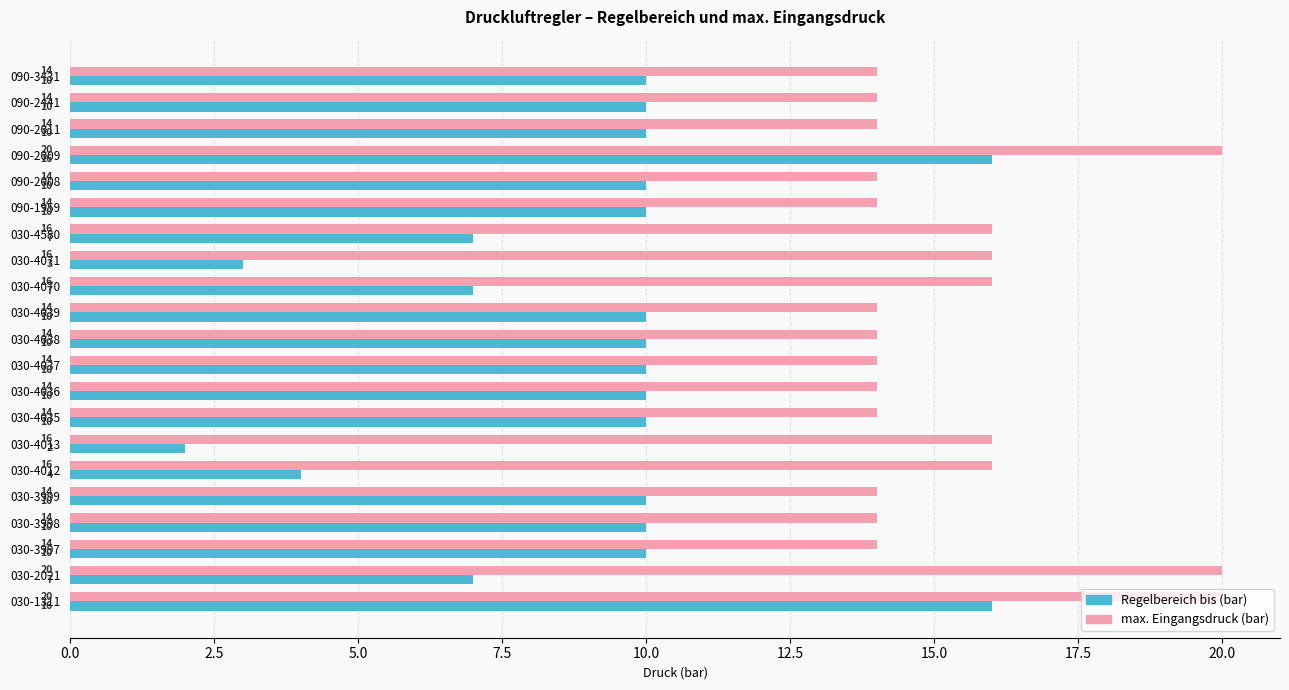

Which series has the largest range (max minus min)?

Regelbereich bis (bar)